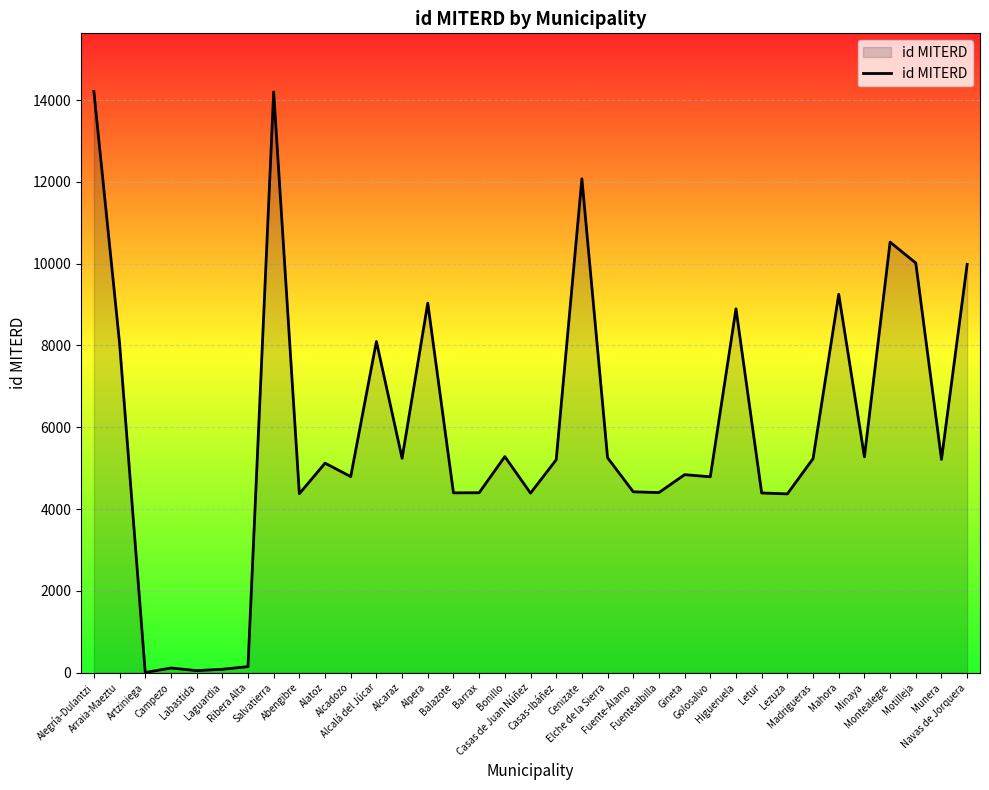

What is the smallest value displayed?

5